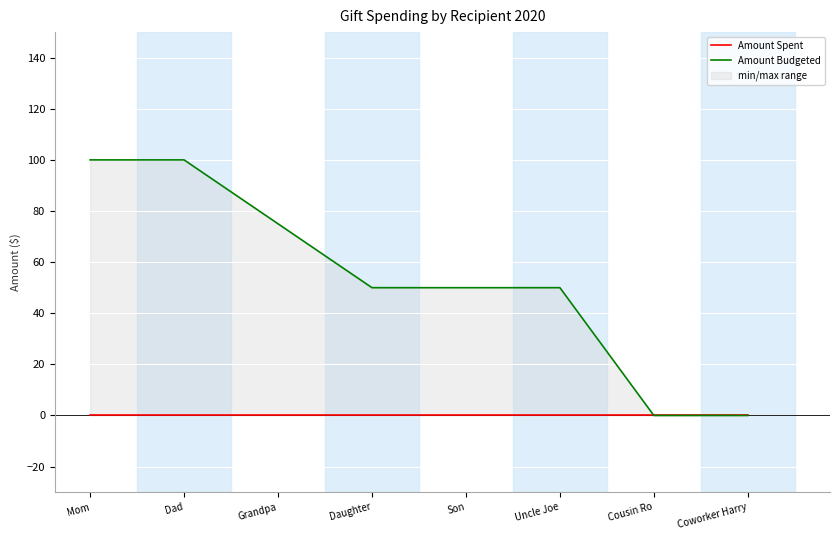

Rank the series at Coworker Harry from highest to lowest value.

Amount Spent, Amount Budgeted